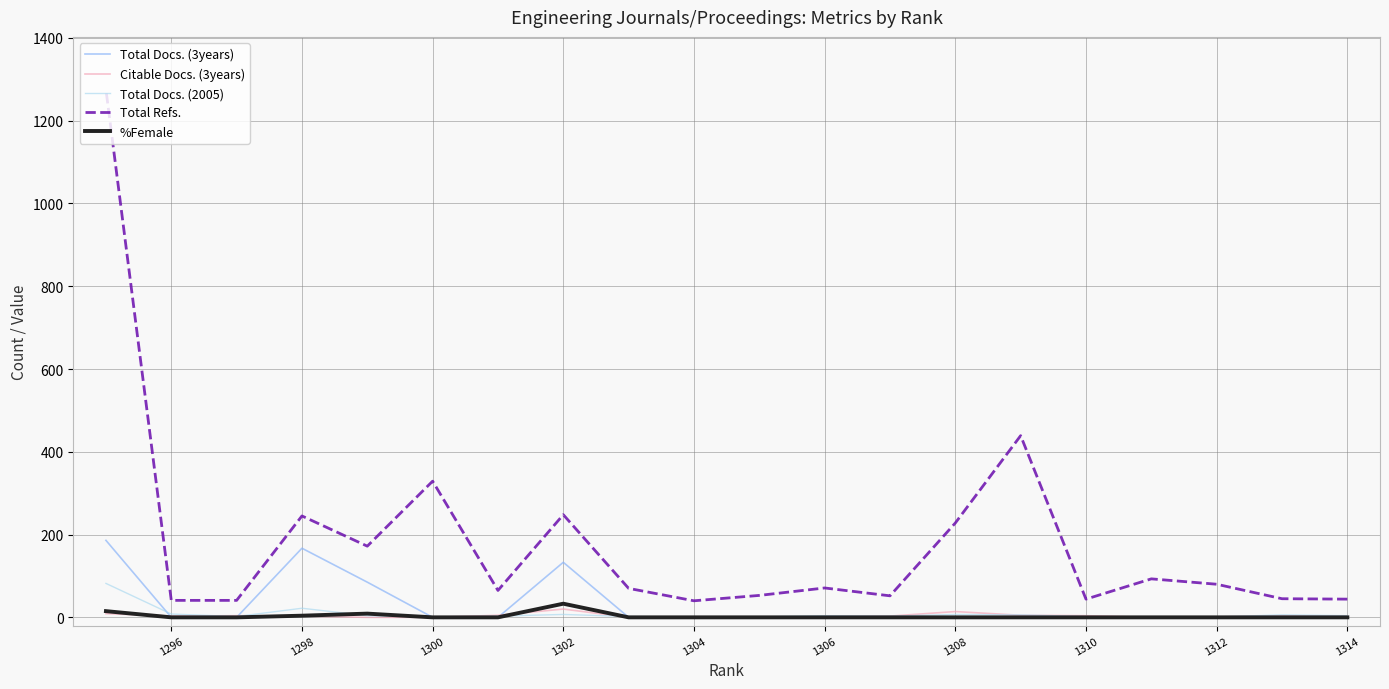

What is the maximum value shown in the chart?

1275